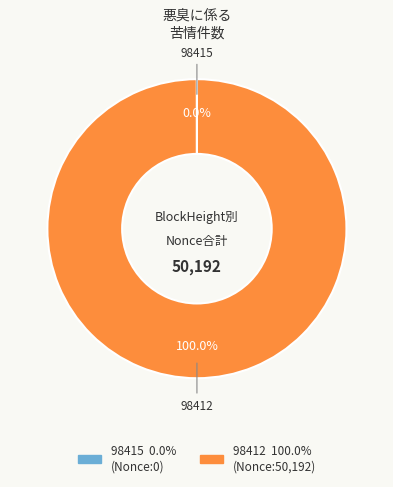

What is the largest slice in the pie chart?

98412